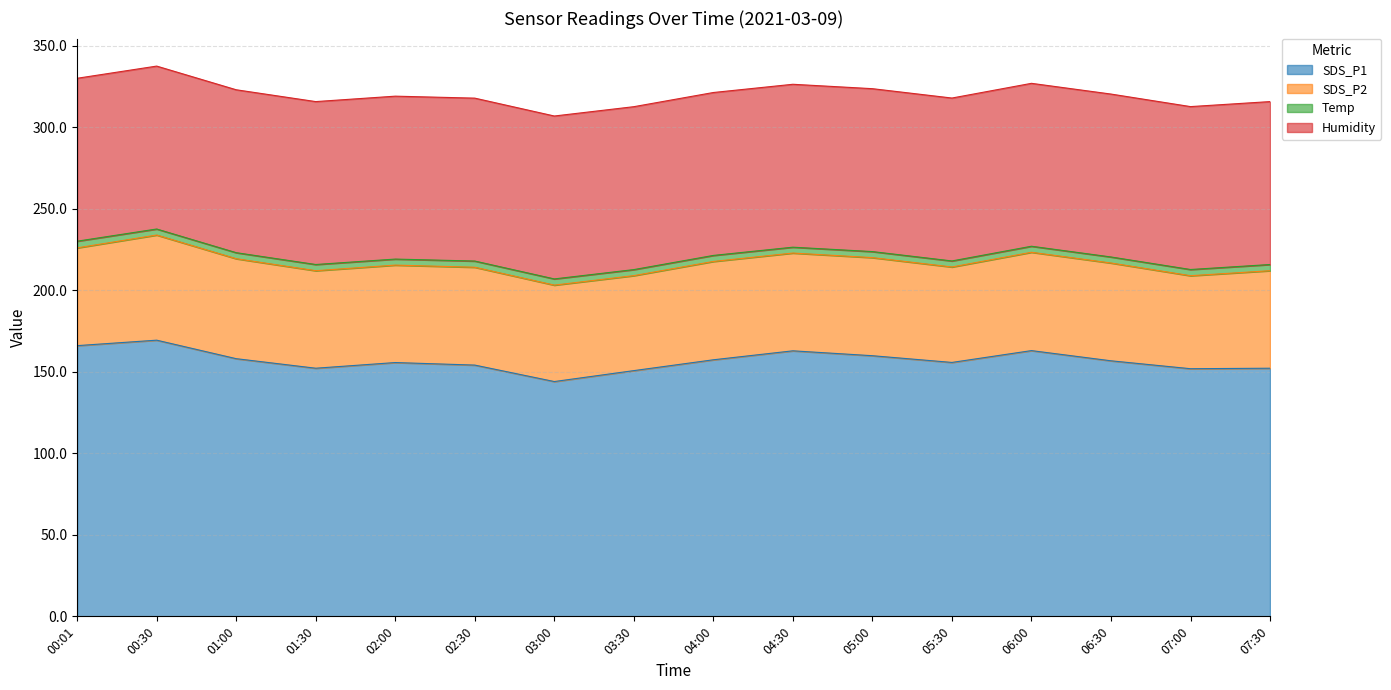

The SDS_P1 series shows 96.6 at 01:30. True or false?

False